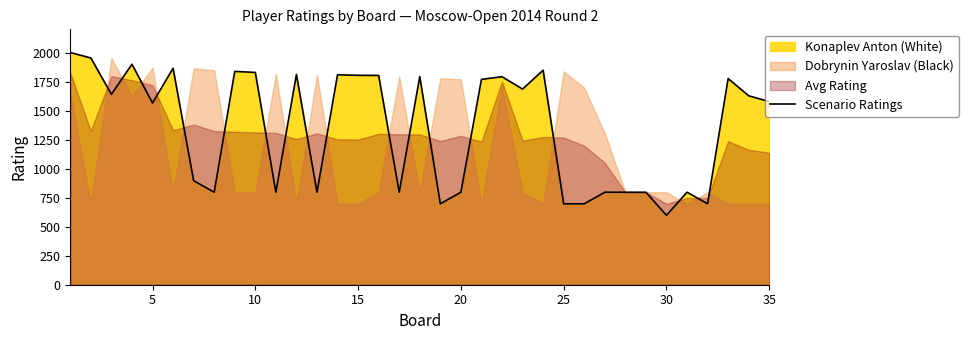

What is the value of the 33rd point from the left?

1783